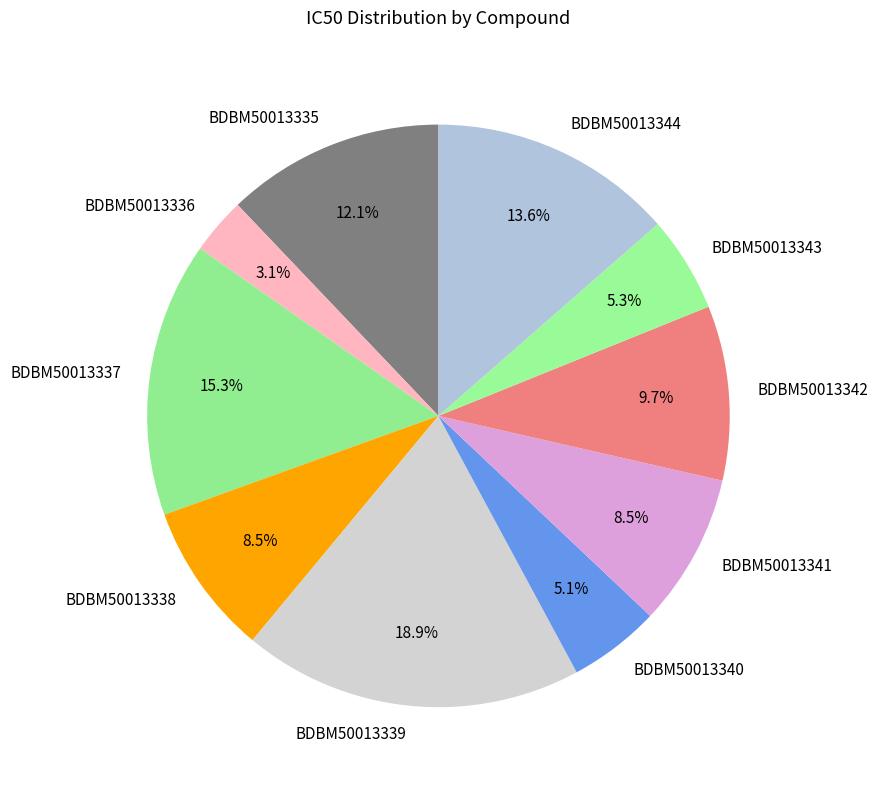

To the nearest percent, what percentage of the pie is BDBM50013344?

14%